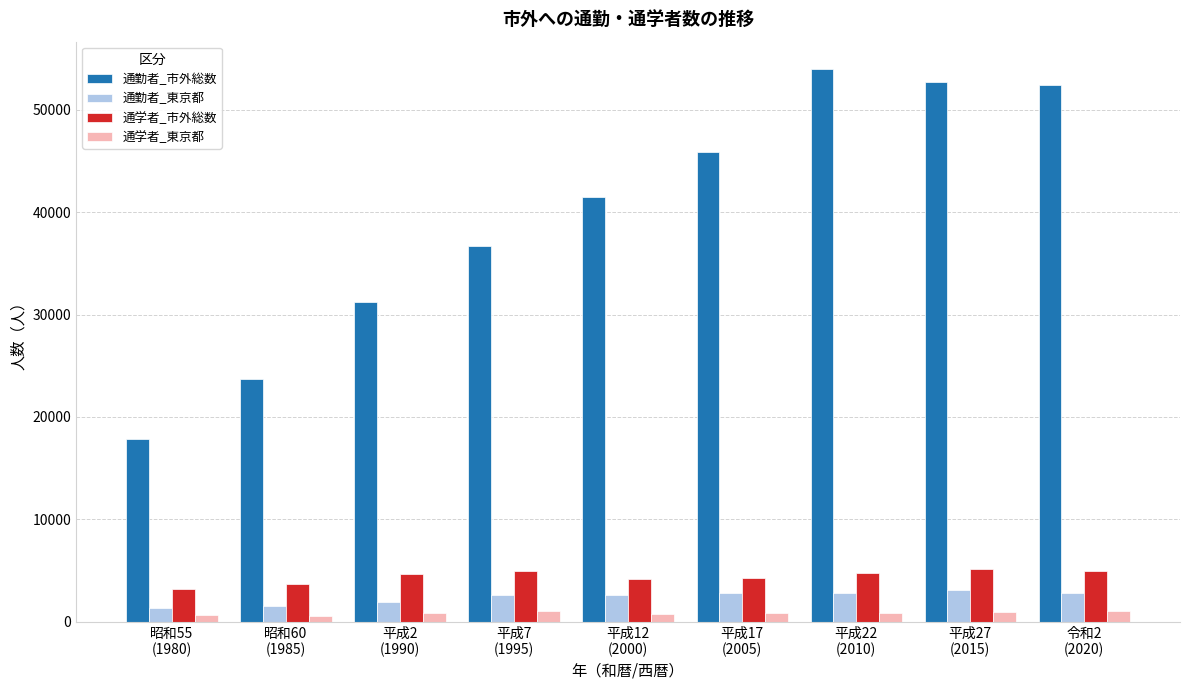

What is the difference between the maximum and minimum values in the 通勤者_市外総数 series?

36155